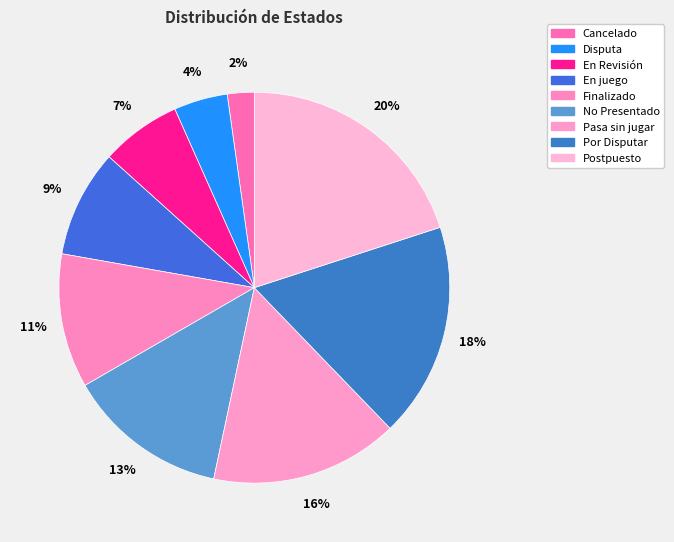

How many slices are in this pie chart?

9